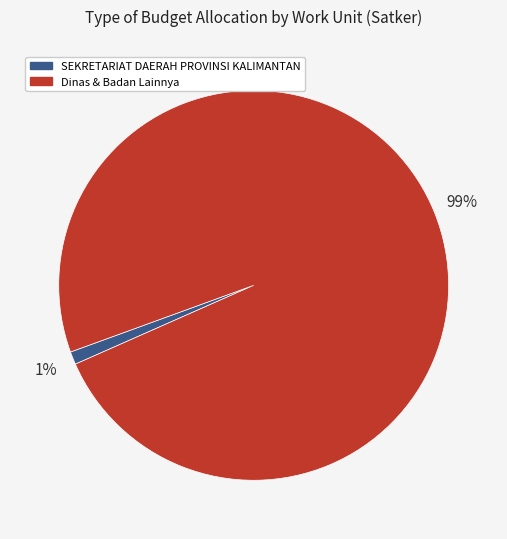

To the nearest percent, what is the average slice percentage?

50%